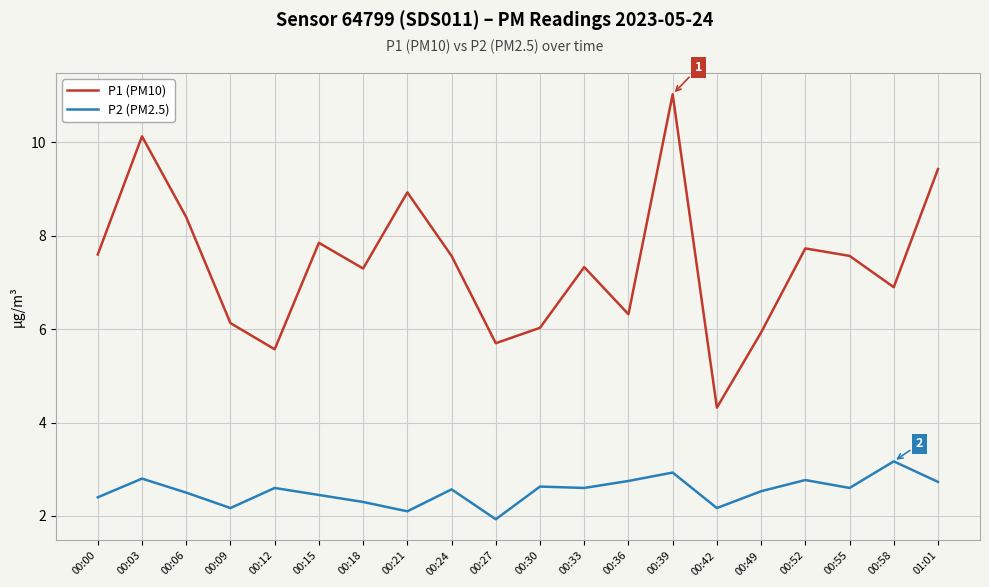

What position from the left is 00:12?

5